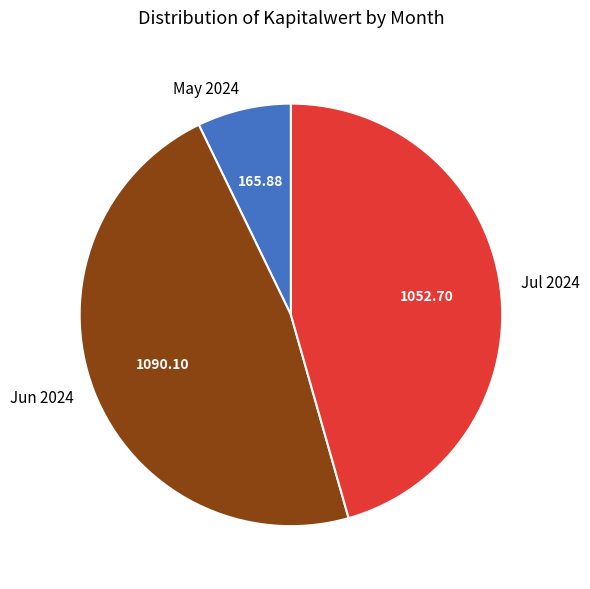

What is the ratio of the value at Jun 2024 to the value at May 2024?

6.6